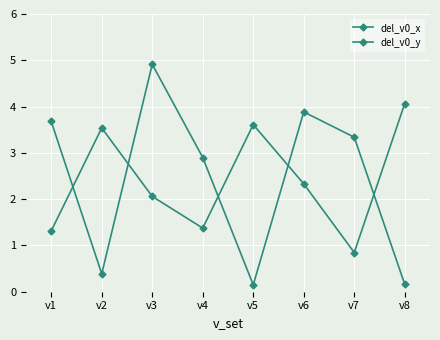

Where is del_v0_y nearest to the value 2?

v3